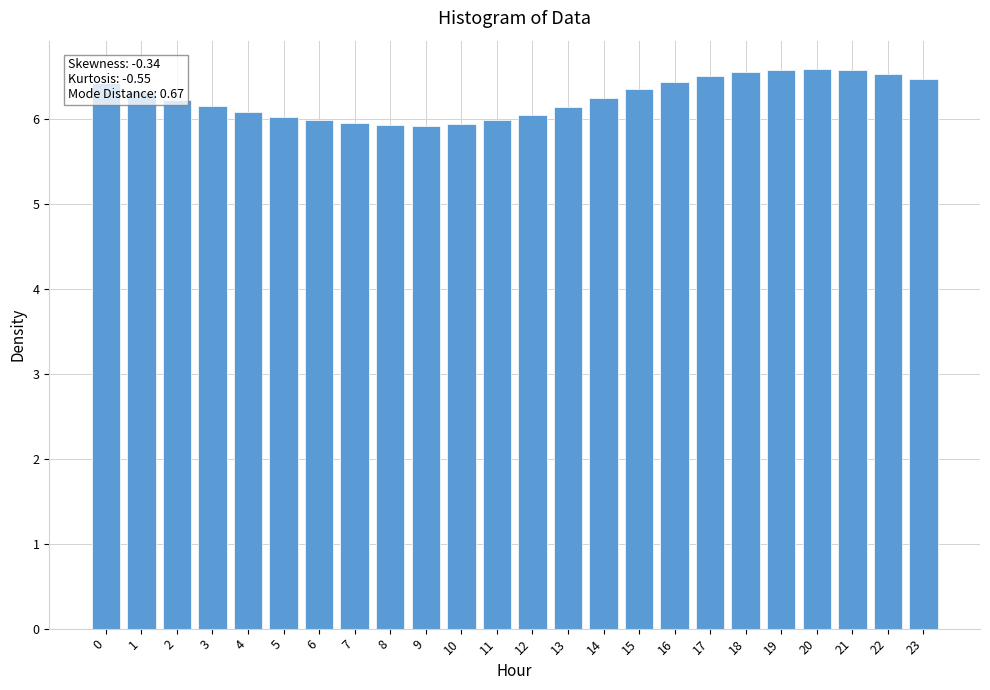

What is the ratio of the value at 23 to the value at 11?

1.1